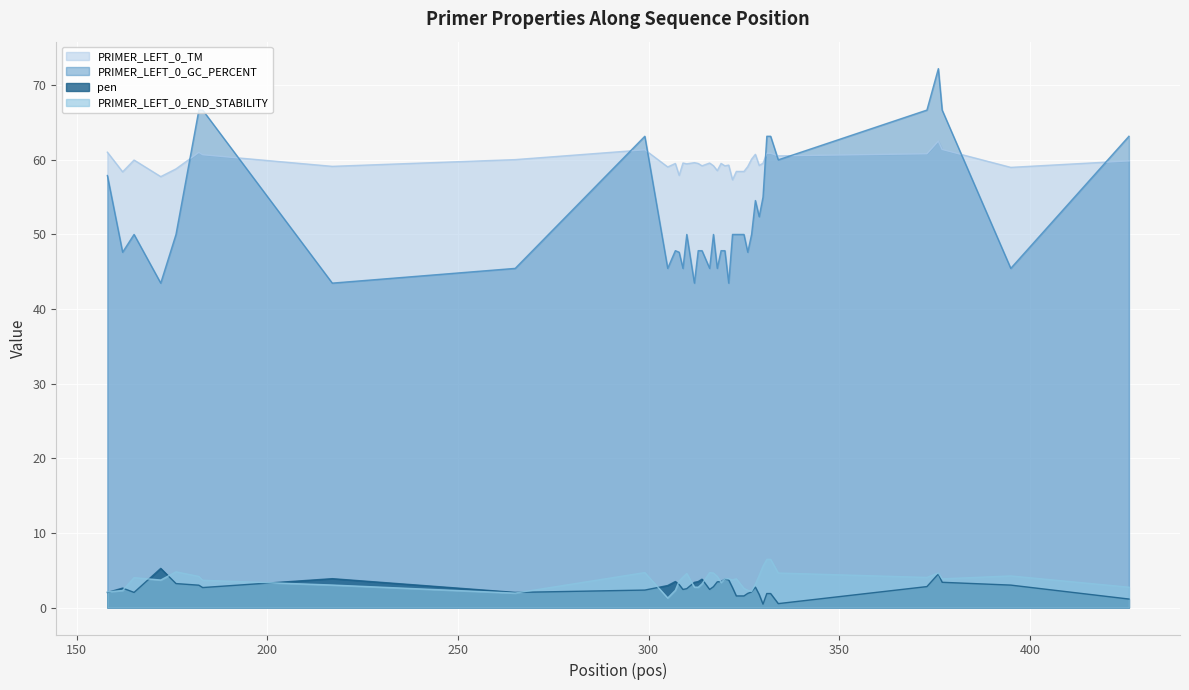

How many interior local valleys does the PRIMER_LEFT_0_TM series have?

13